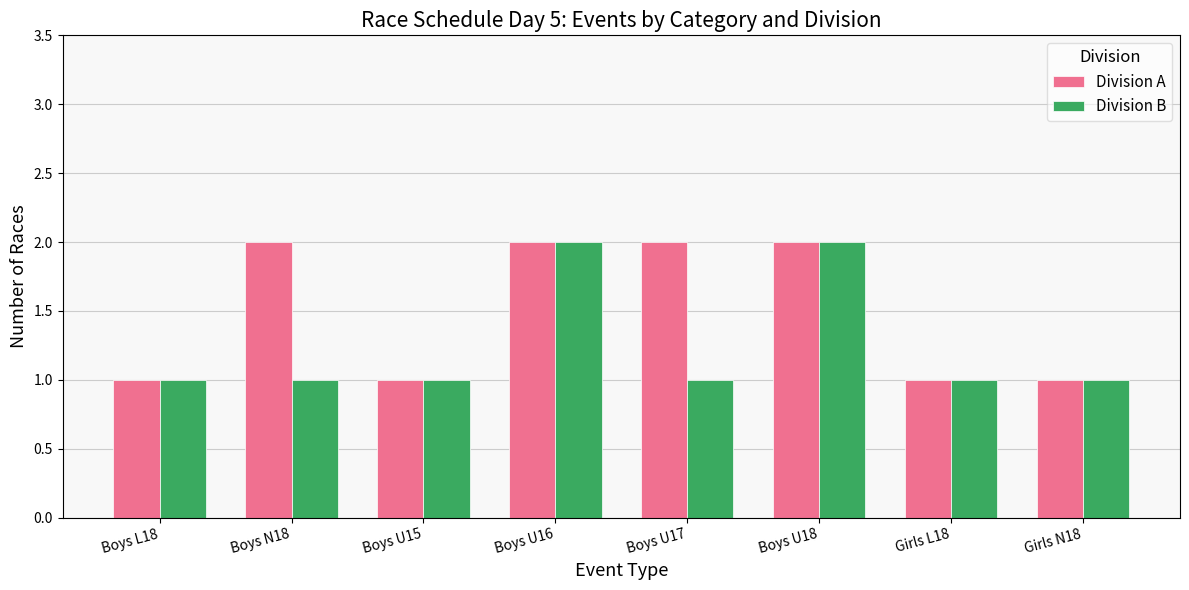

What are all the series names shown in the legend?

Division A, Division B